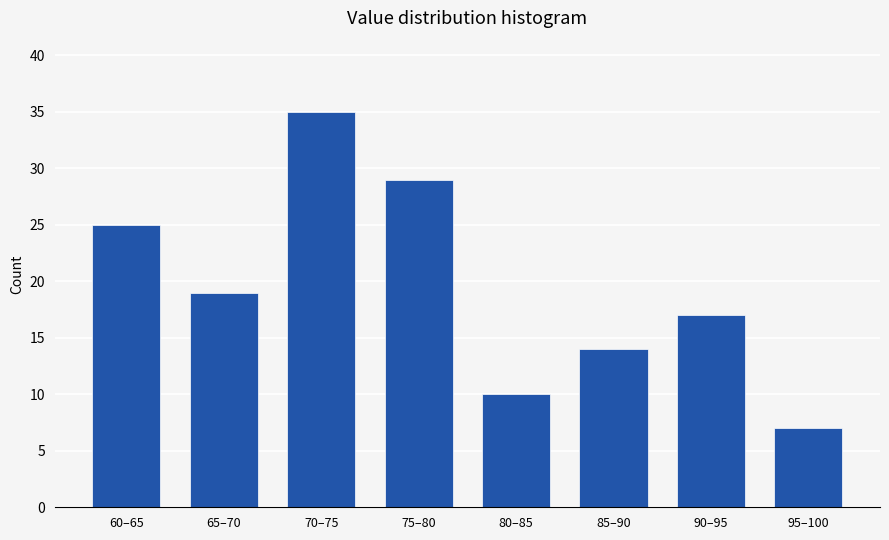

Reading left to right, transcribe all the data shown in this chart.

60–65=25	65–70=19	70–75=35	75–80=29	80–85=10	85–90=14	90–95=17	95–100=7